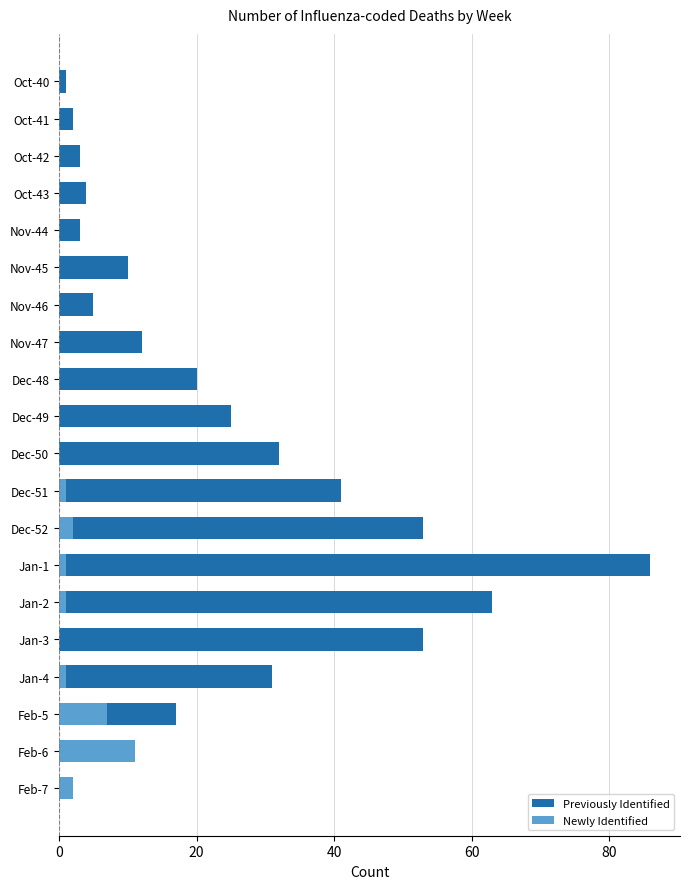

What is the highest value of the Newly Identified series?

11